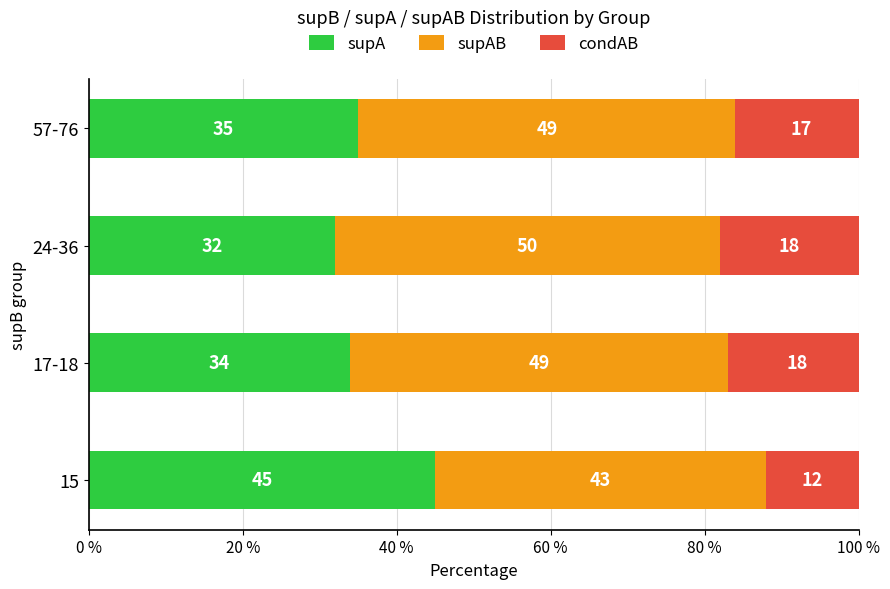

What is the sum of the supA values at 15 and 24-36?

77